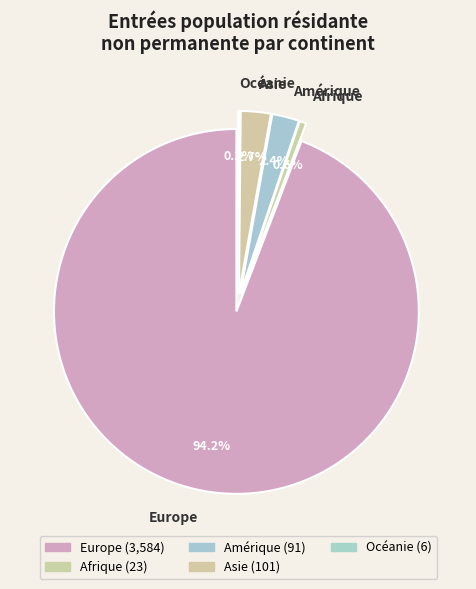

How many segments does this pie chart have?

5